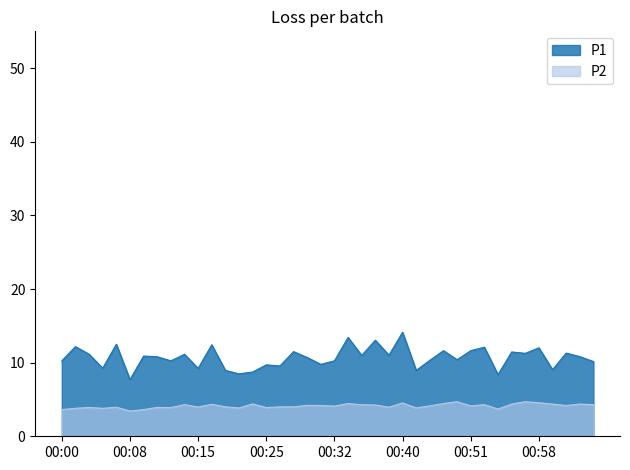

What is the average value of the P2 series?

4.1